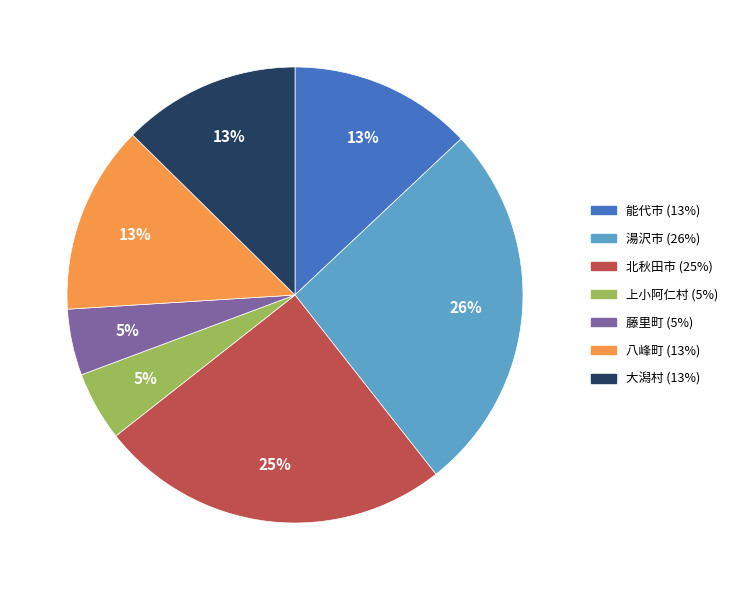

To the nearest percent, what is the average slice percentage?

14%